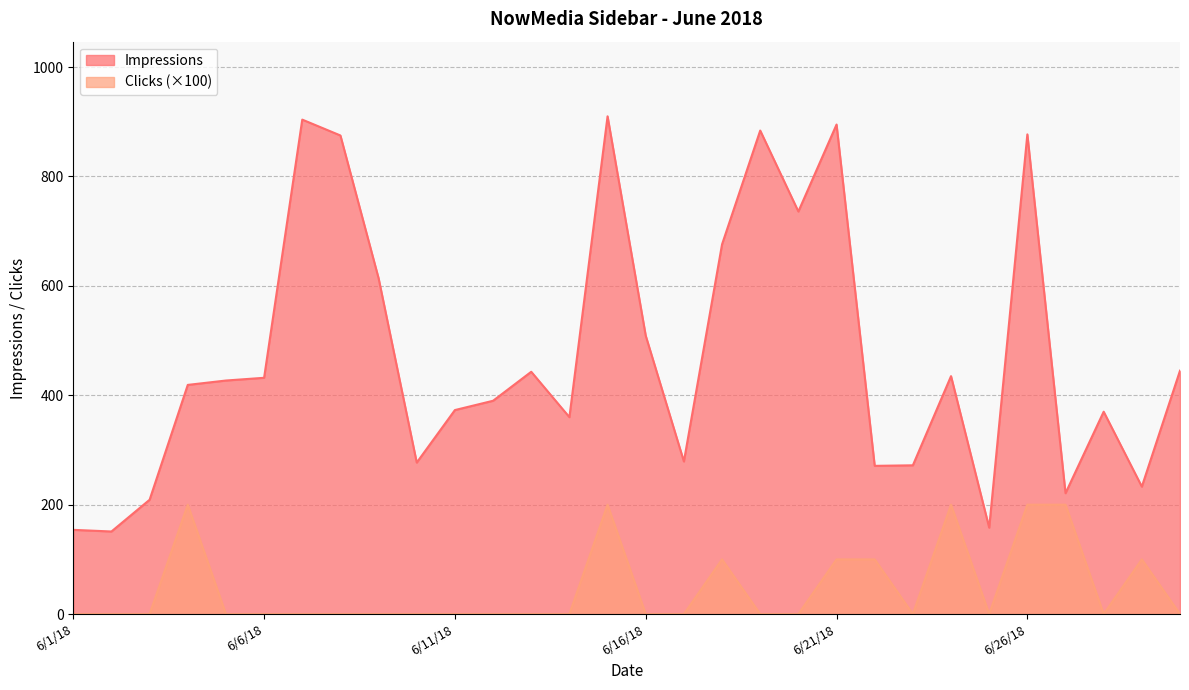

In Impressions, how many points are lower than both neighbors (excluding endpoints)?

9